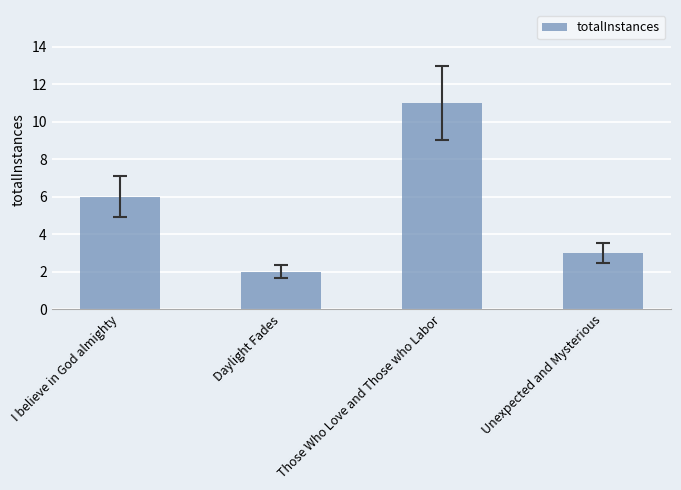

What is the value of the 1st bar from the left?

6